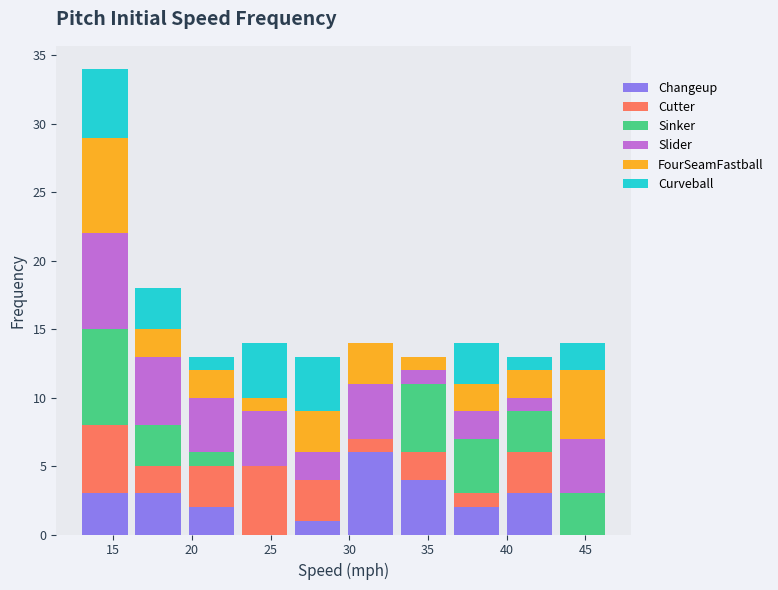

Which range on the x-axis has the tallest stacked bar (by total height)?

13.0 to 16.0